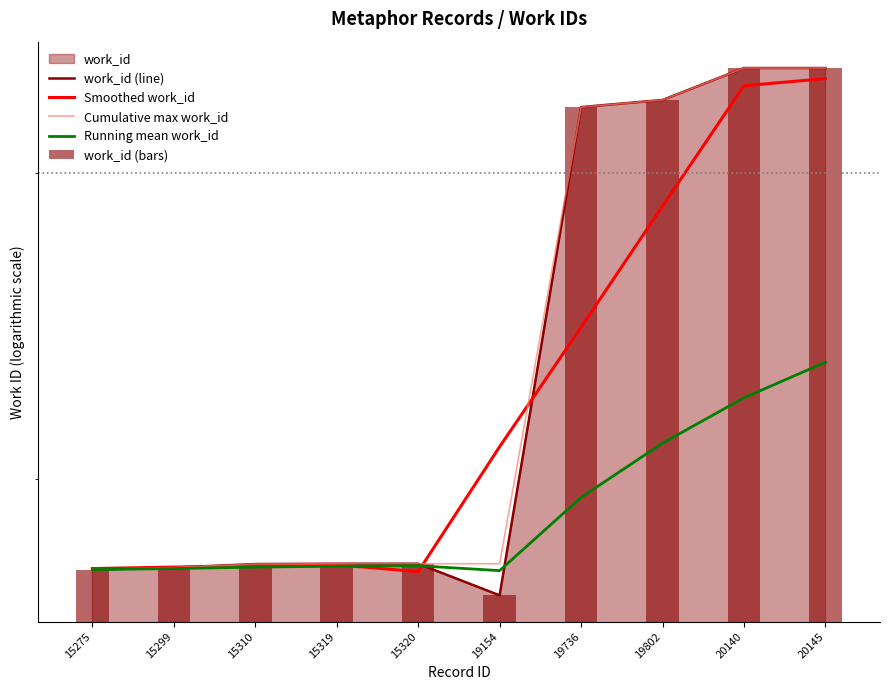

What is the sum of all Smoothed work_id values?

62808.5